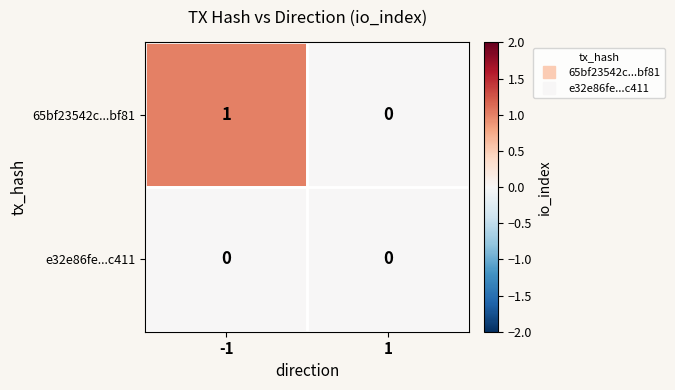

List the series in order of their peak value, lowest first.

e32e86fe...c411, 65bf23542c...bf81